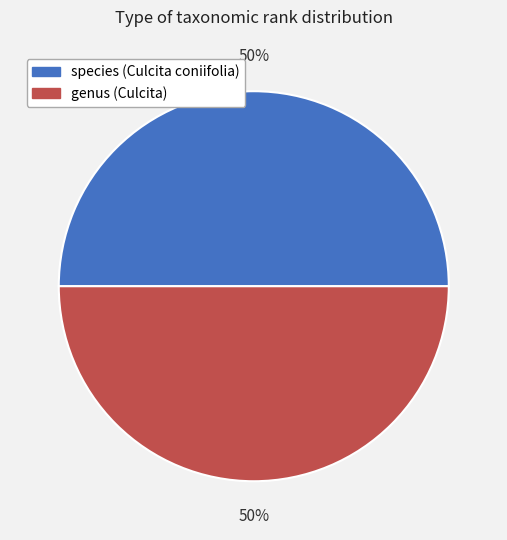

True or false: genus (Culcita) accounts for 35% of the total.

False